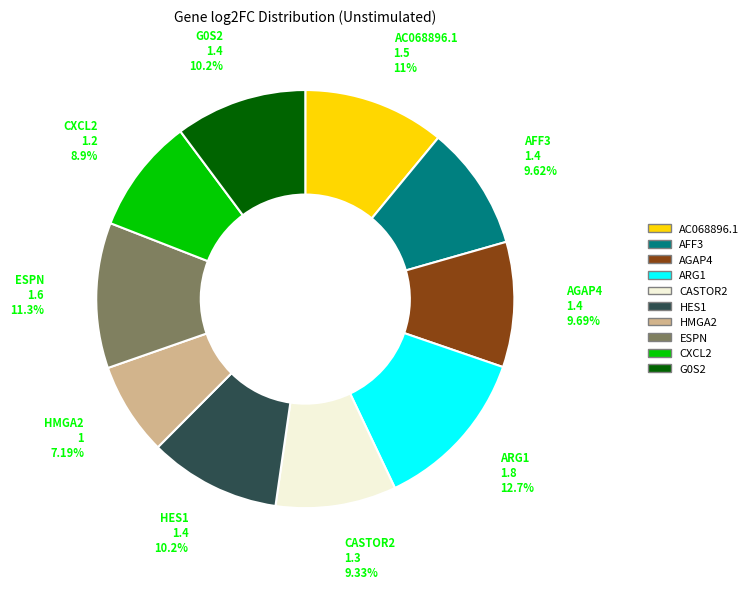

Which has a higher value, AC068896.1 or HMGA2?

AC068896.1